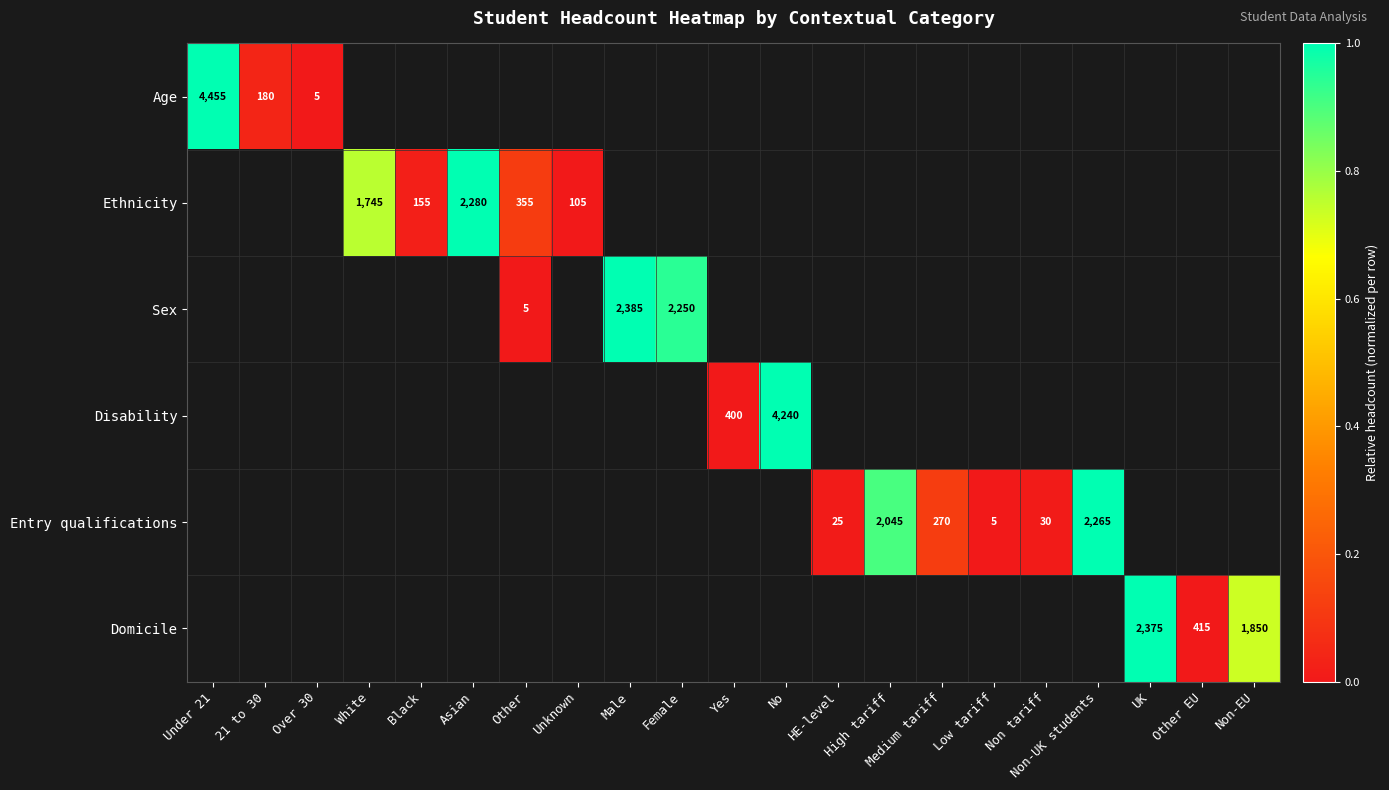

True or false: Ethnicity has a value of 544 at Asian.

False